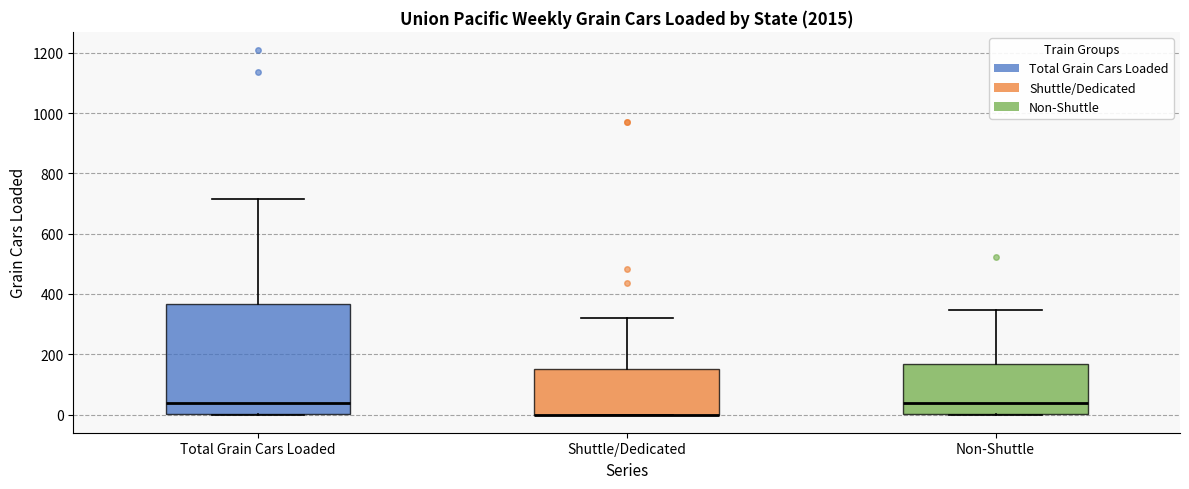

Comparing the boxes themselves (not the whiskers), which one is the tallest?

Total Grain Cars Loaded